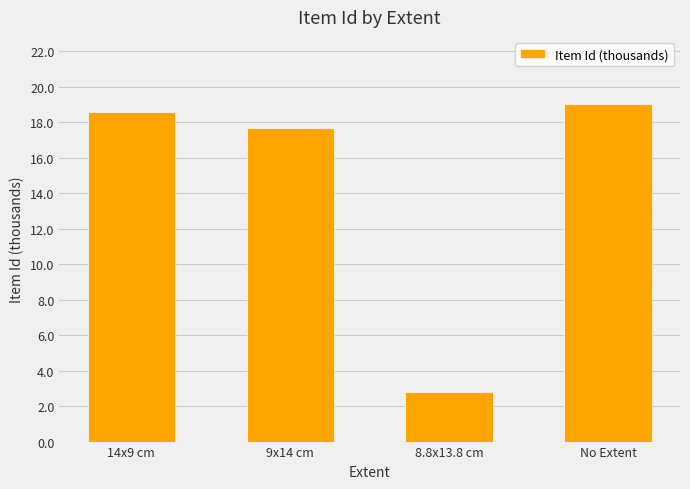

What is the label of the 4th bar from the right?

14x9 cm